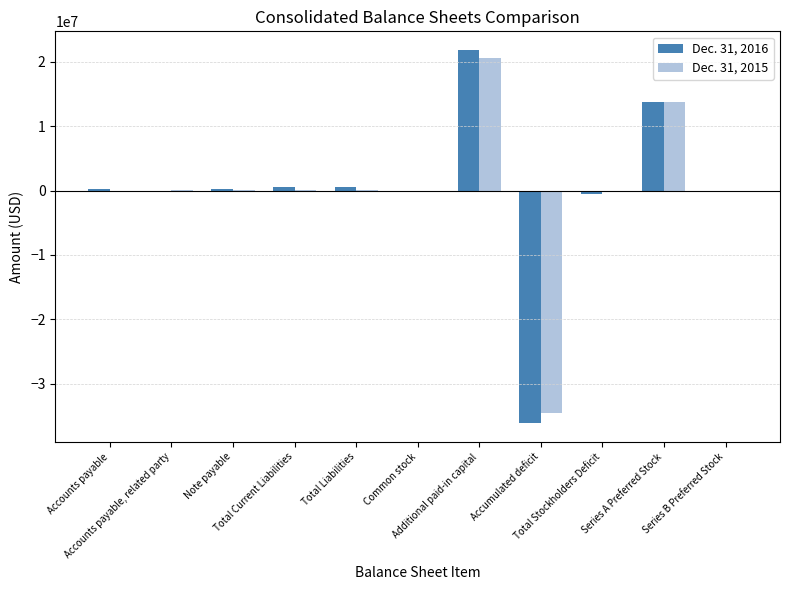

What is the sum of all Dec. 31, 2015 values?

91884